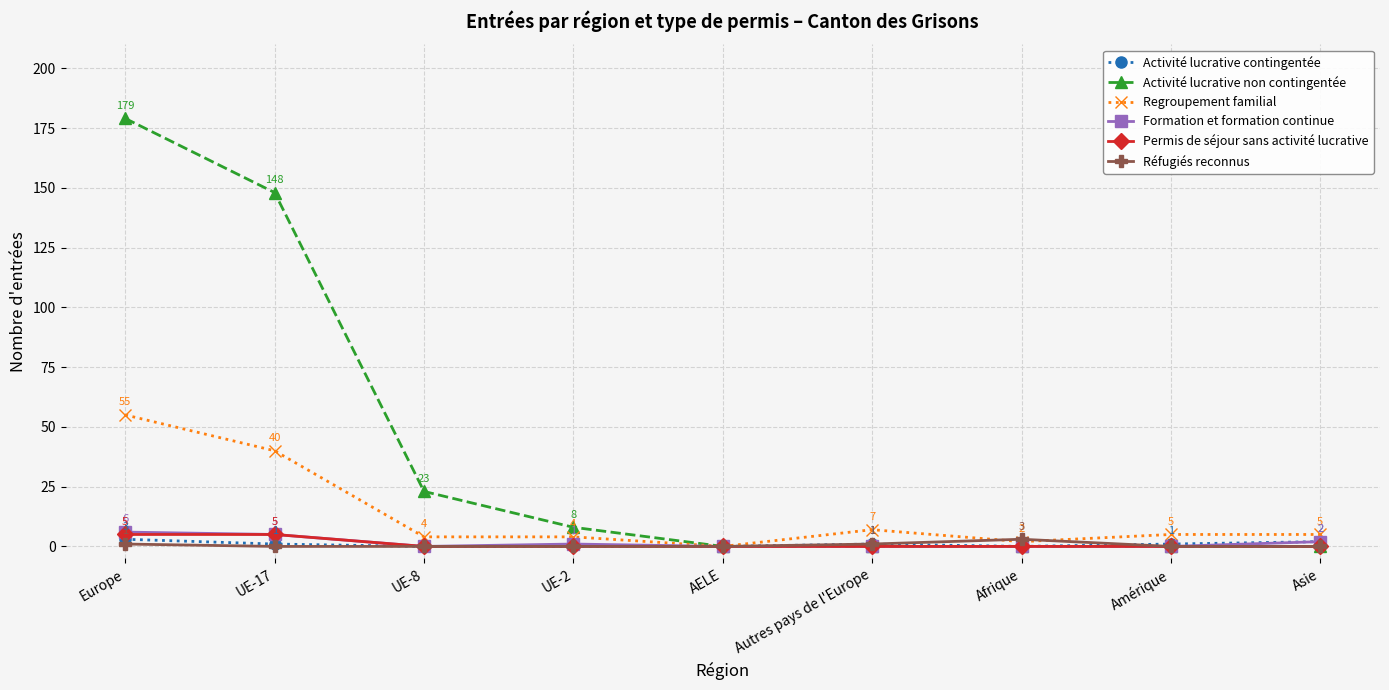

Which series changed the most between UE-8 and Amérique?

Activité lucrative non contingentée